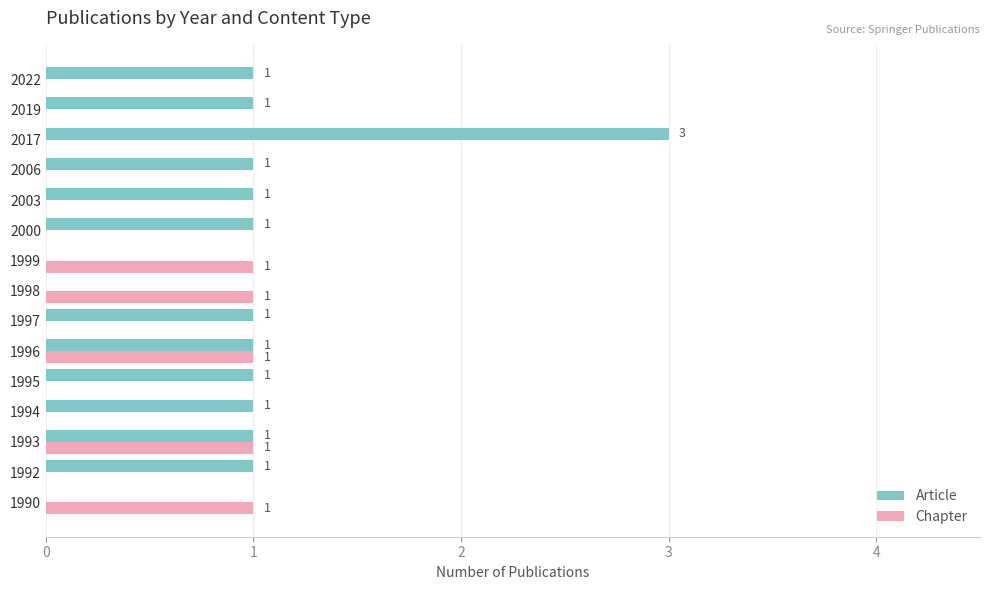

Which category has the highest value across all series?

2017